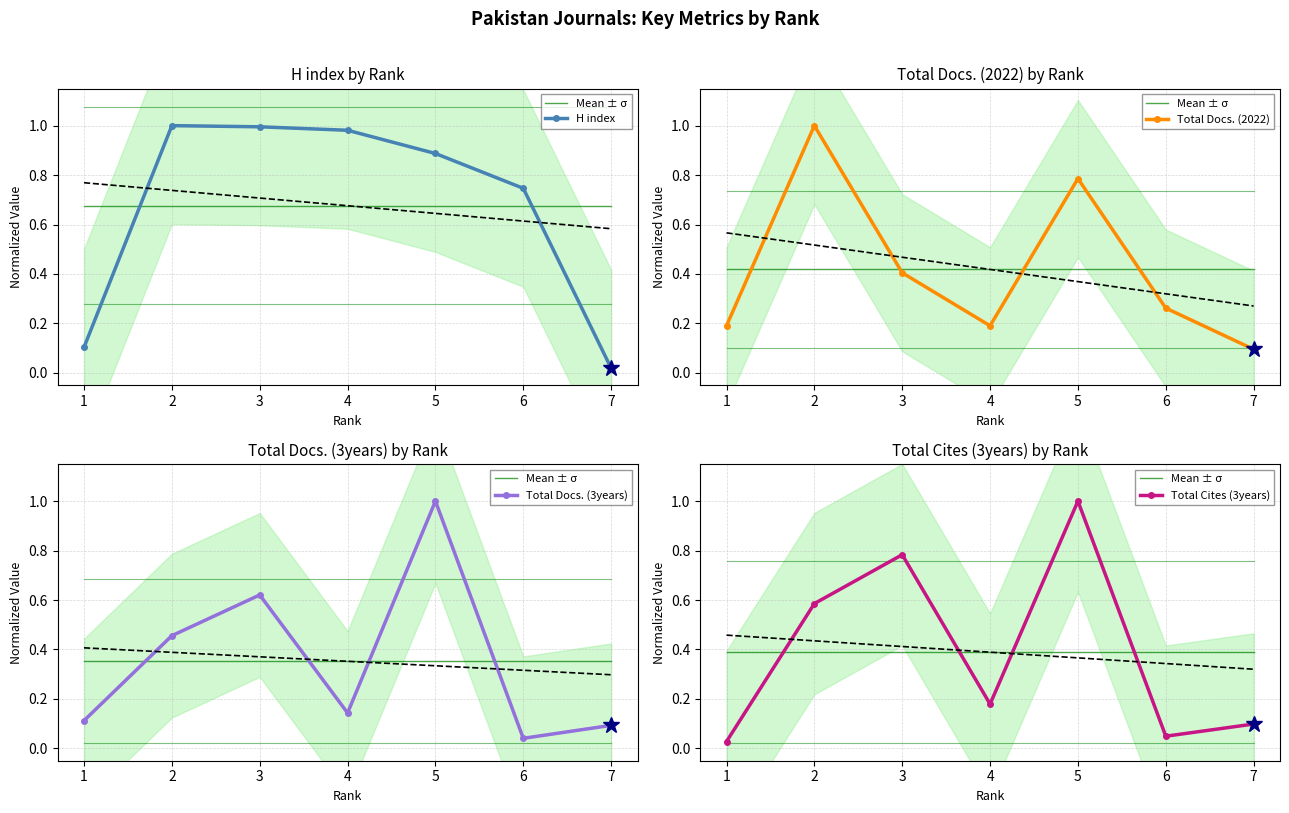

Rank the categories by Total Cites (3years) value from lowest to highest.

1, 6, 7, 4, 2, 3, 5